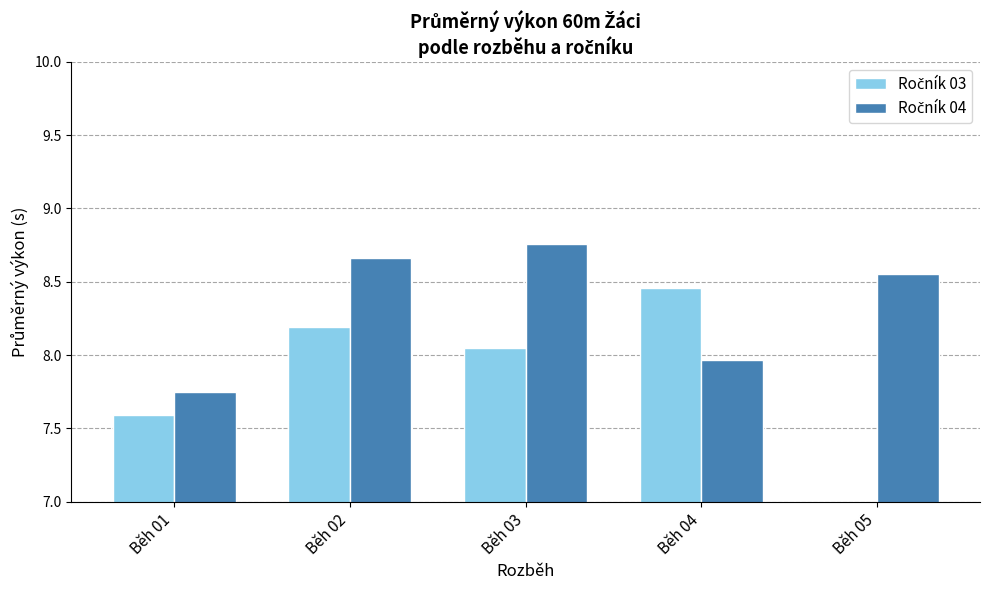

What is the difference between the maximum and minimum values in the Ročník 04 series?

1.0